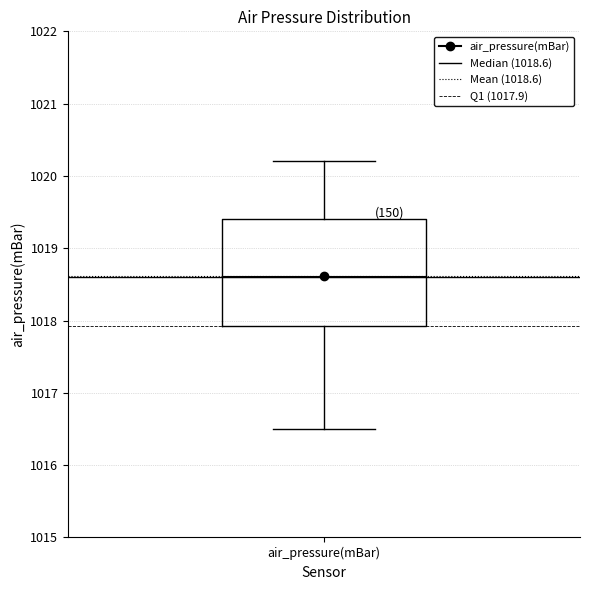

Where does the lower whisker of the box for air_pressure(mBar) end on the y-axis? The values are not printed on the chart, so give them approximately, as read against the axis.

1016.5